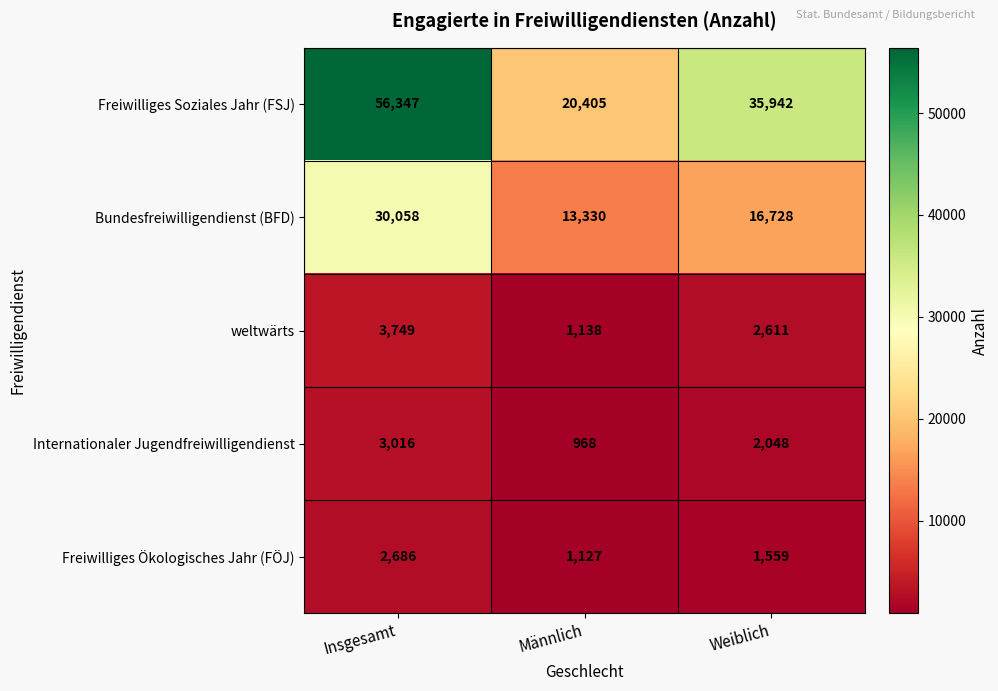

Rank the series at Insgesamt from lowest to highest value.

Freiwilliges Ökologisches Jahr (FÖJ), Internationaler Jugendfreiwilligendienst, weltwärts, Bundesfreiwilligendienst (BFD), Freiwilliges Soziales Jahr (FSJ)